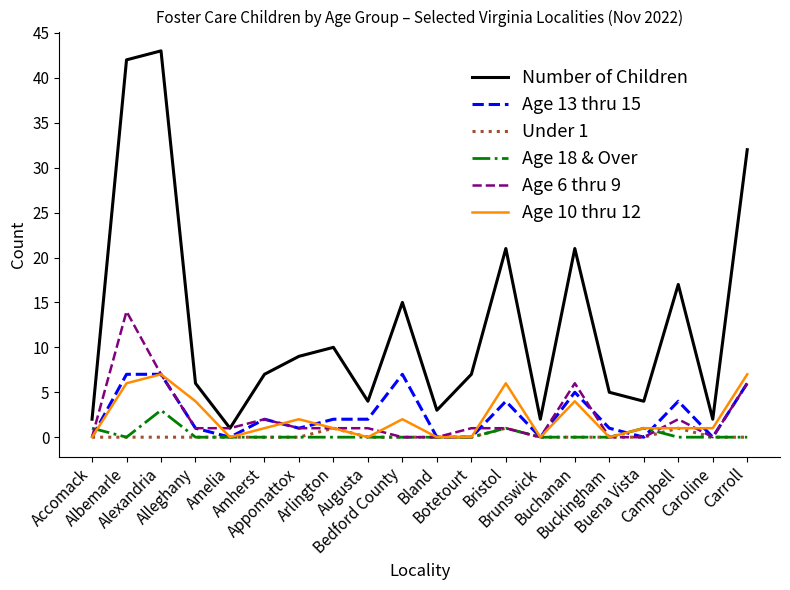

Which series has the largest range (max minus min)?

Number of Children